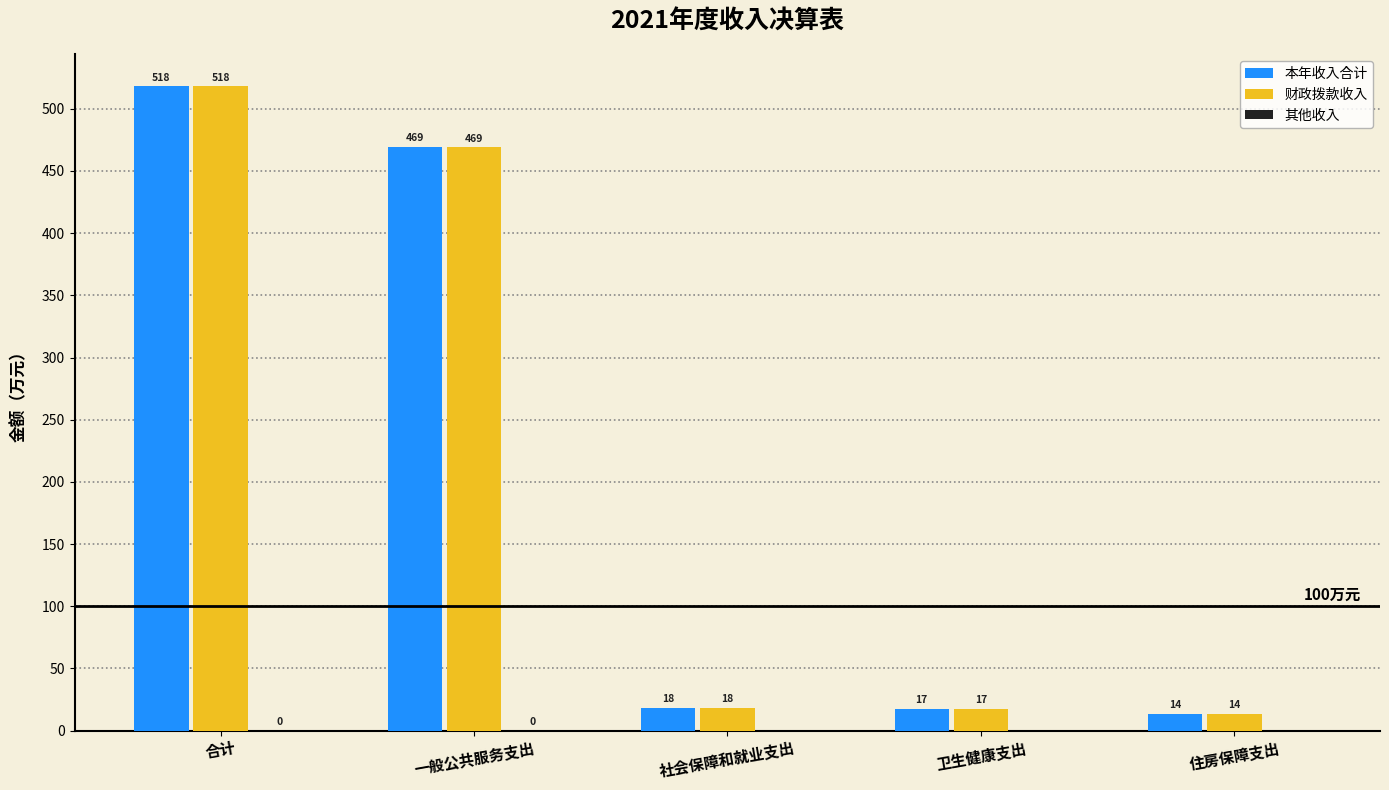

How many distinct data groups are displayed?

3